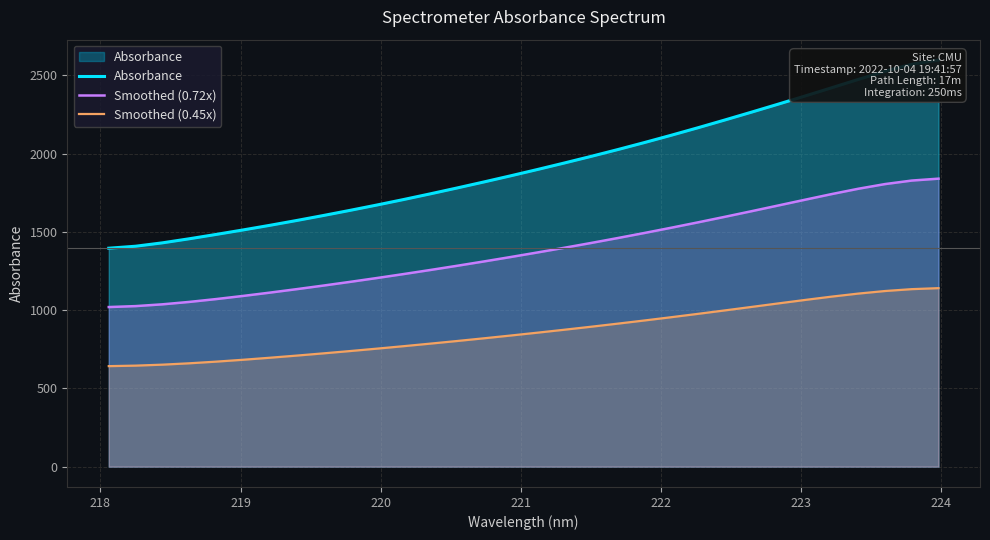

Which series has the largest range (max minus min)?

Absorbance